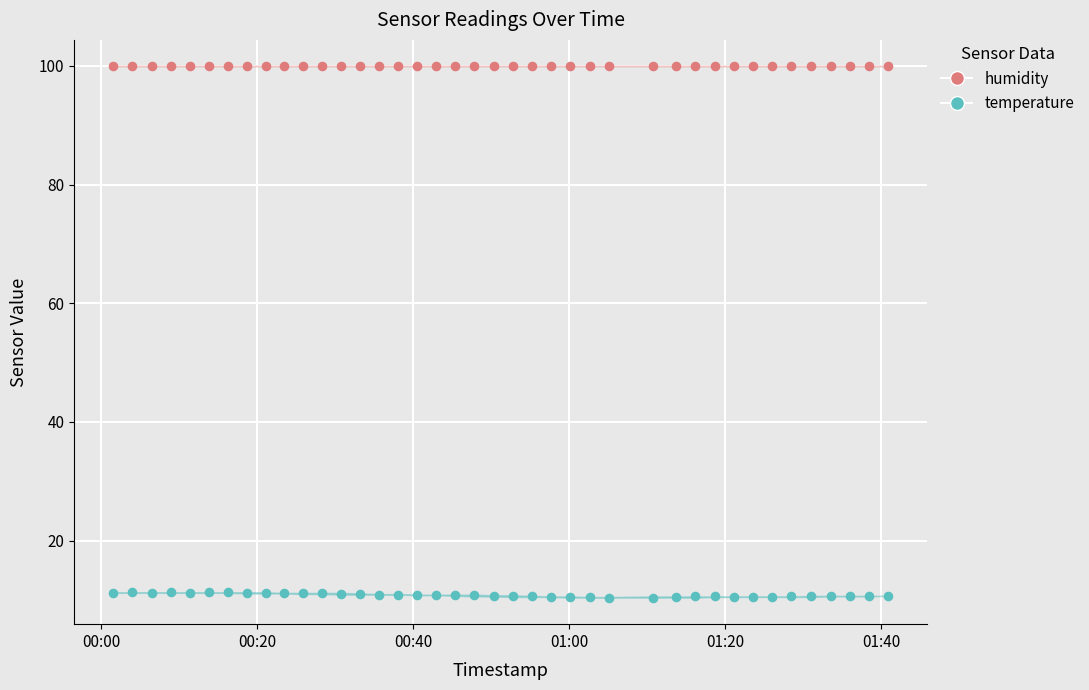

Between 2023-06-14T00:28:21 and 2023-06-14T01:18:37, which is larger?

2023-06-14T00:28:21